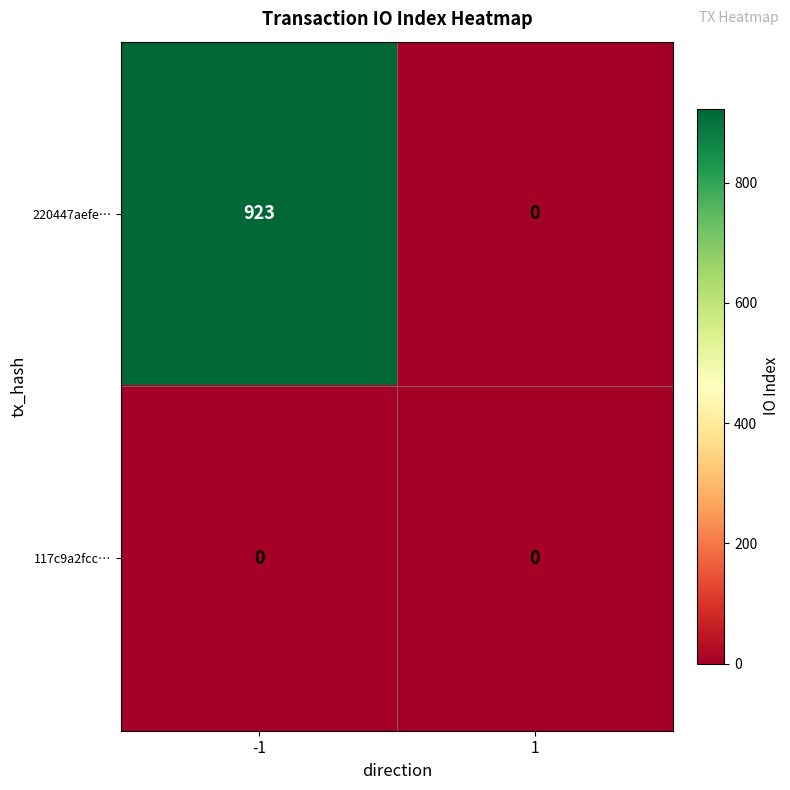

Which series has the widest spread of values?

220447aefe…